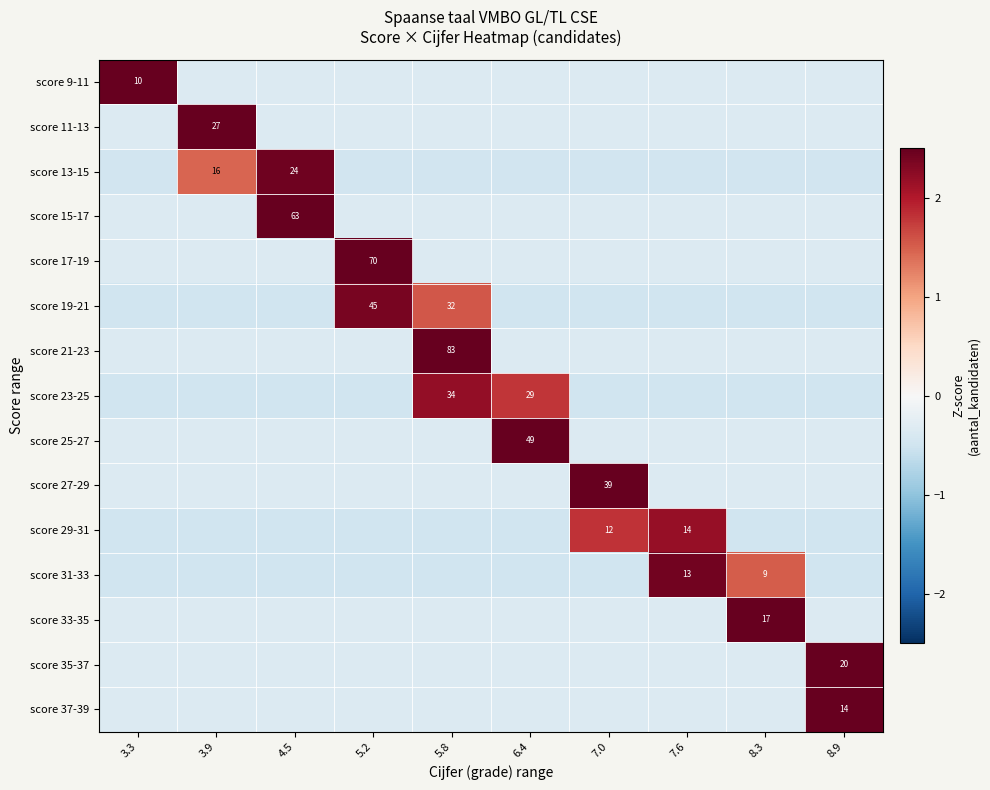

How many data points in score 33-35 are above 0?

1